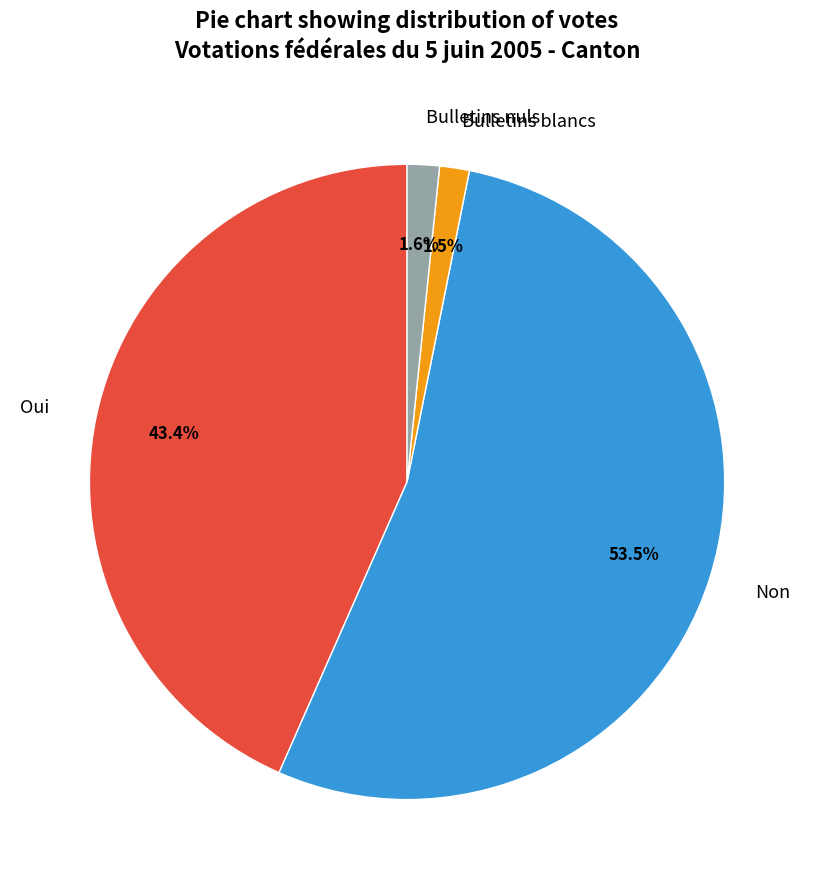

Which slice is the largest?

Non